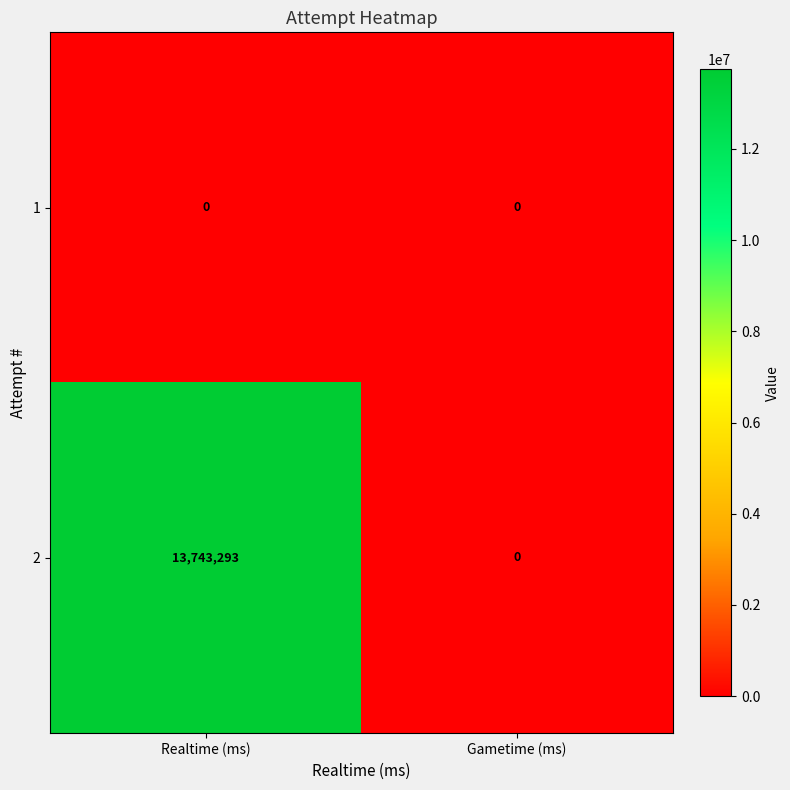

Reading left to right, extract all data points from this chart.

1: 0	0
2: 13743293	0